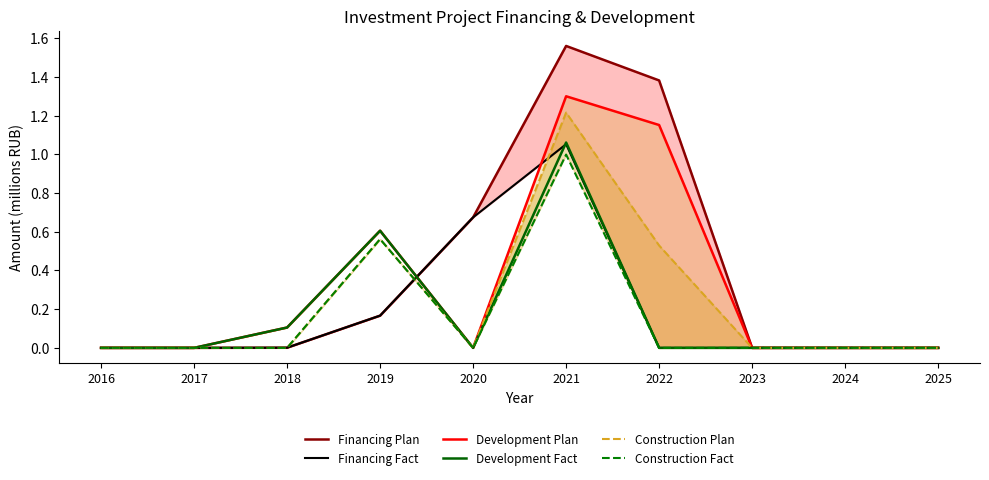

At which category does Construction Plan reach its first local valley?

2020